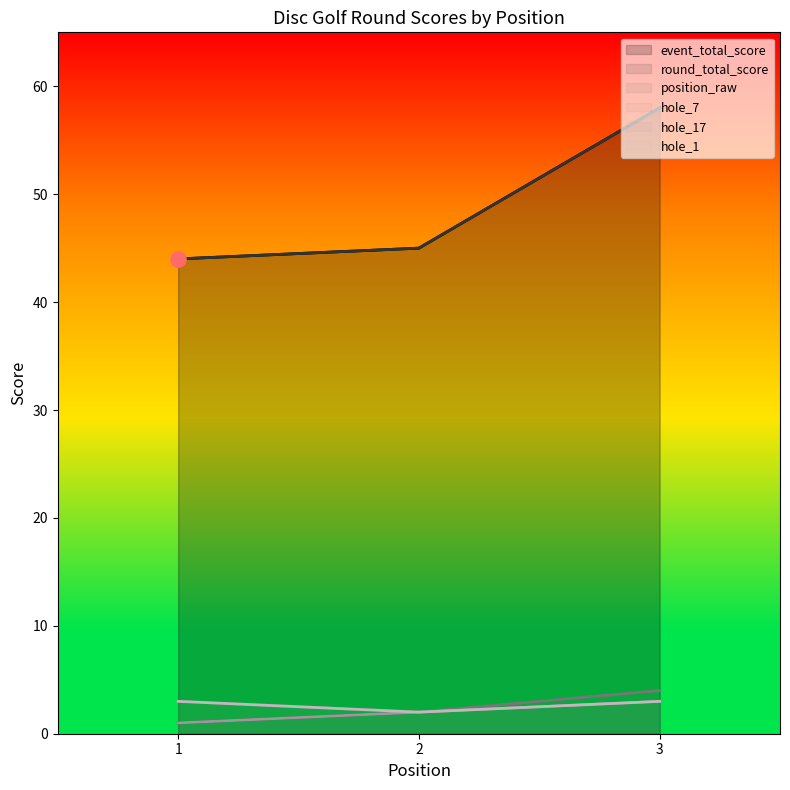

Is the value of hole_17 at 1 greater than the value of hole_1 at 1?

No